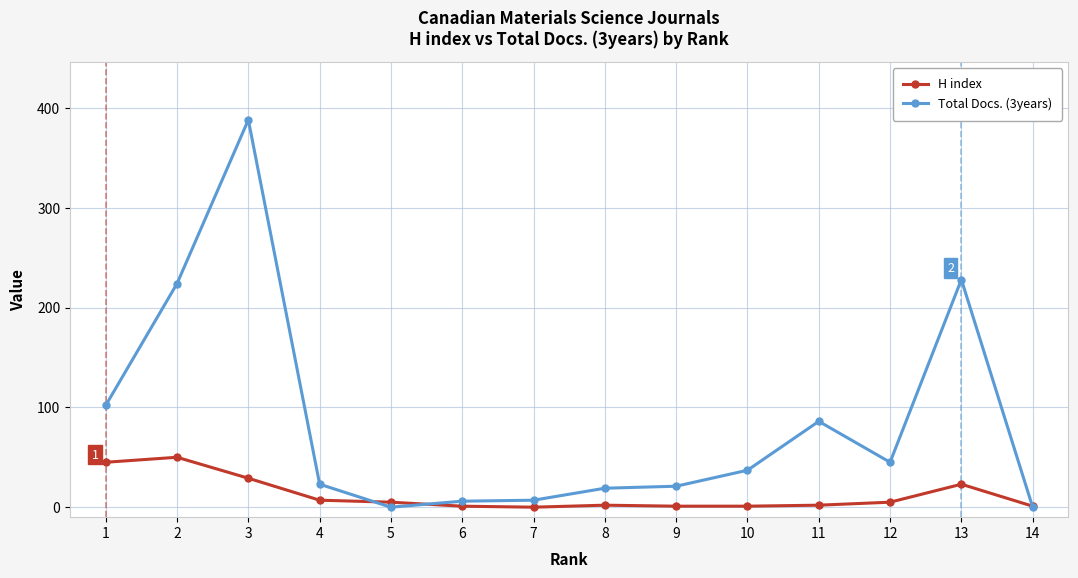

The value of Total Docs. (3years) at 12 is 45. True or false?

True